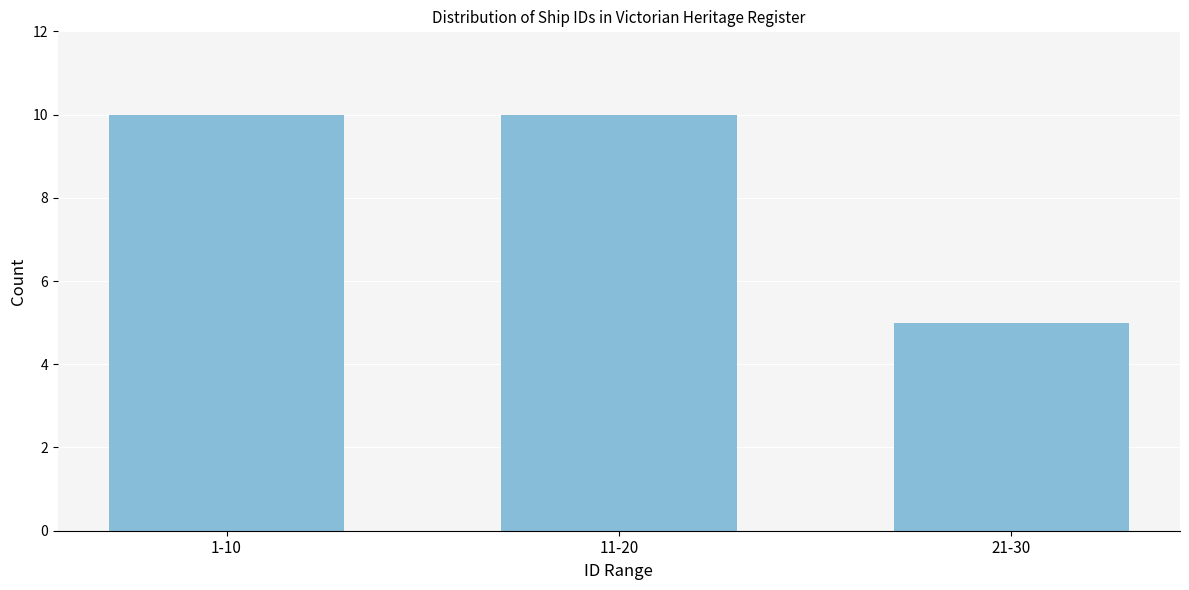

Reading left to right, extract all data points from this chart.

10	10	5